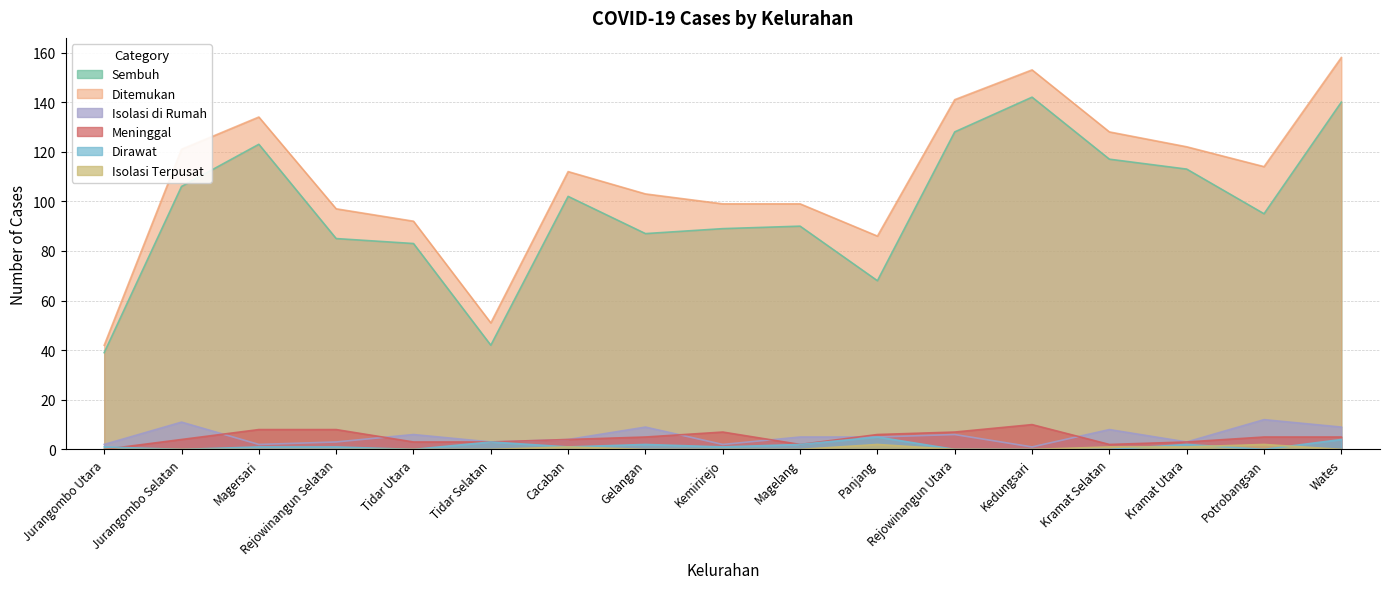

What is the sum of all Isolasi Terpusat values?

7